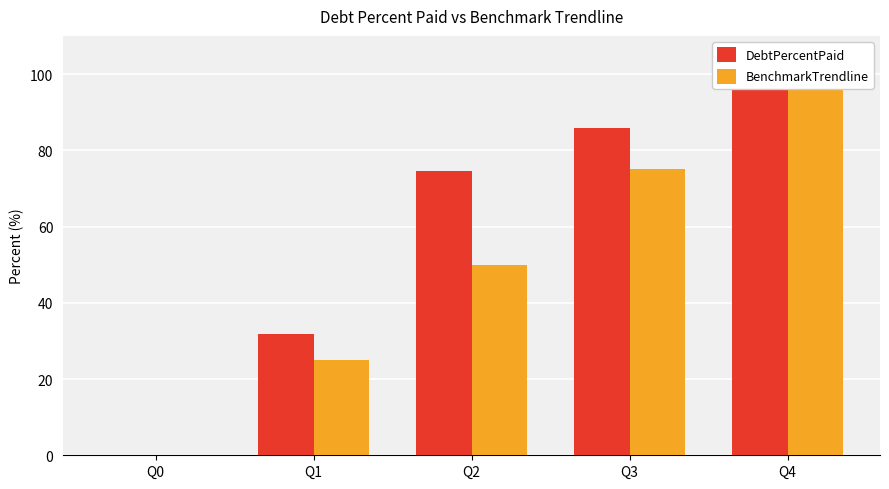

Rank the series at Q4 from lowest to highest value.

DebtPercentPaid, BenchmarkTrendline